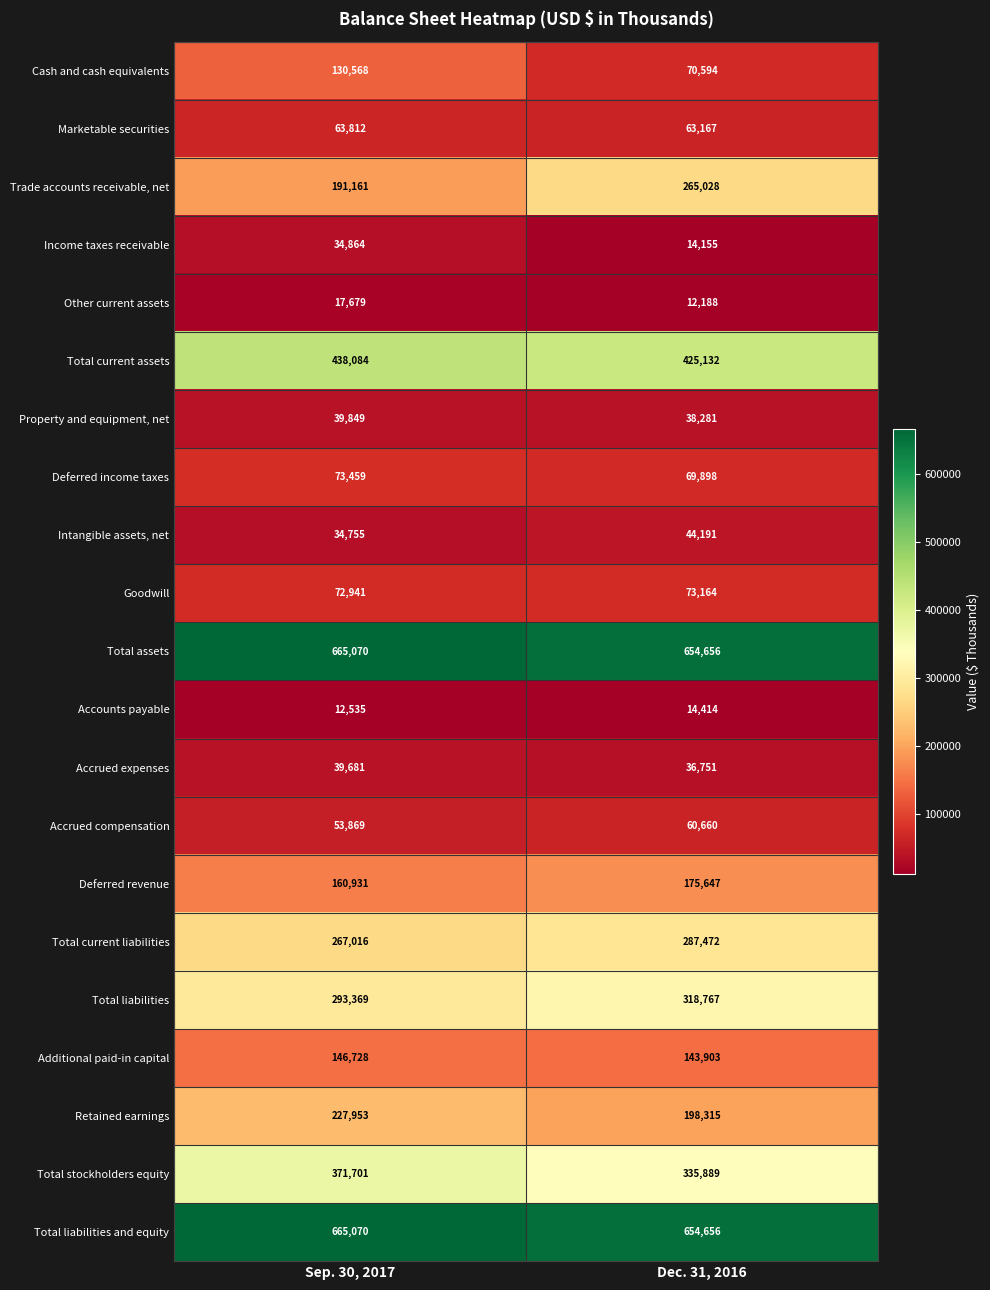

What is the difference between the Total current liabilities values at Sep. 30, 2017 and Dec. 31, 2016?

20456